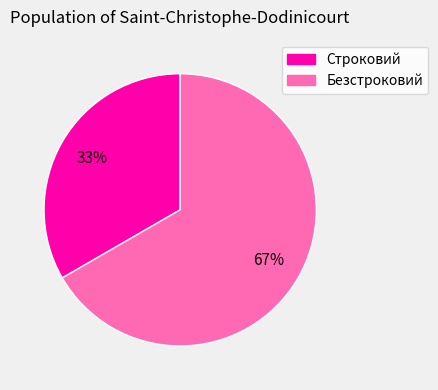

How many slices are in this pie chart?

2